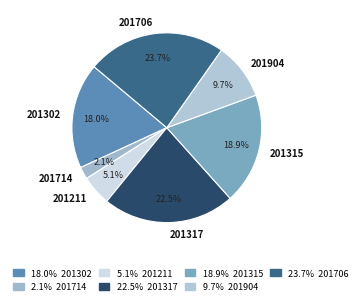

Does any single category account for the majority?

No